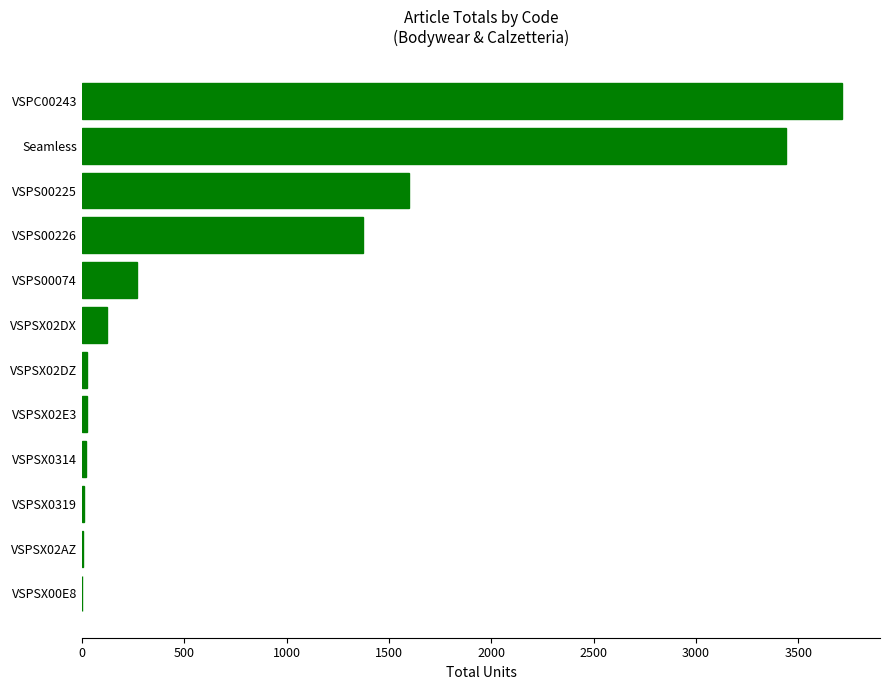

Which label corresponds to the largest value in the chart?

VSPC00243